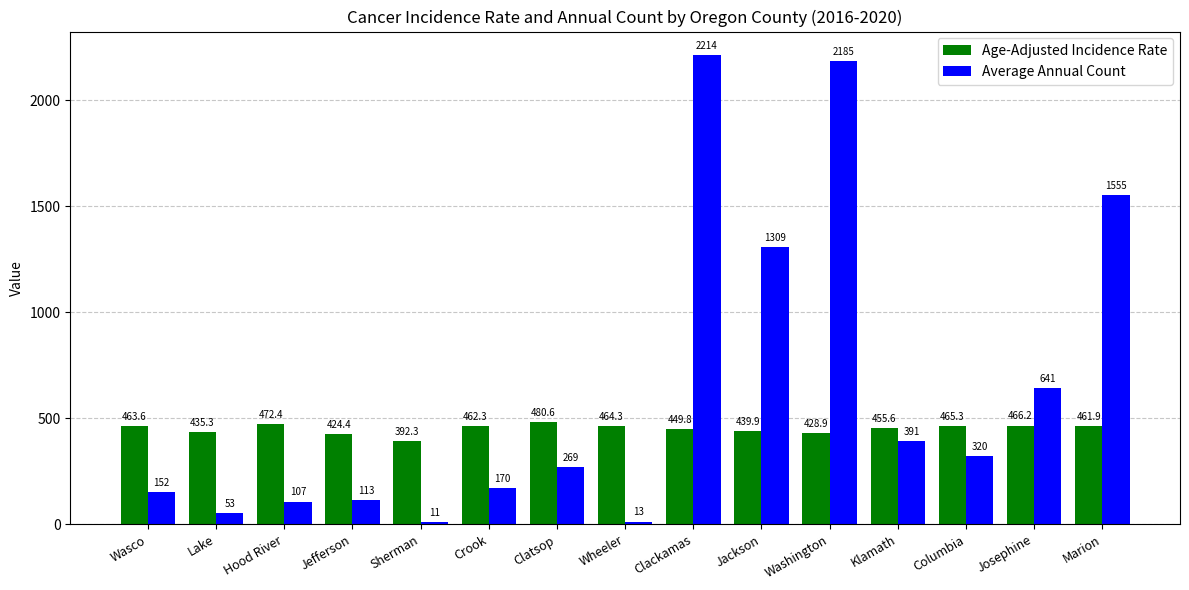

The value of Age-Adjusted Incidence Rate at Klamath is 283.6. True or false?

False